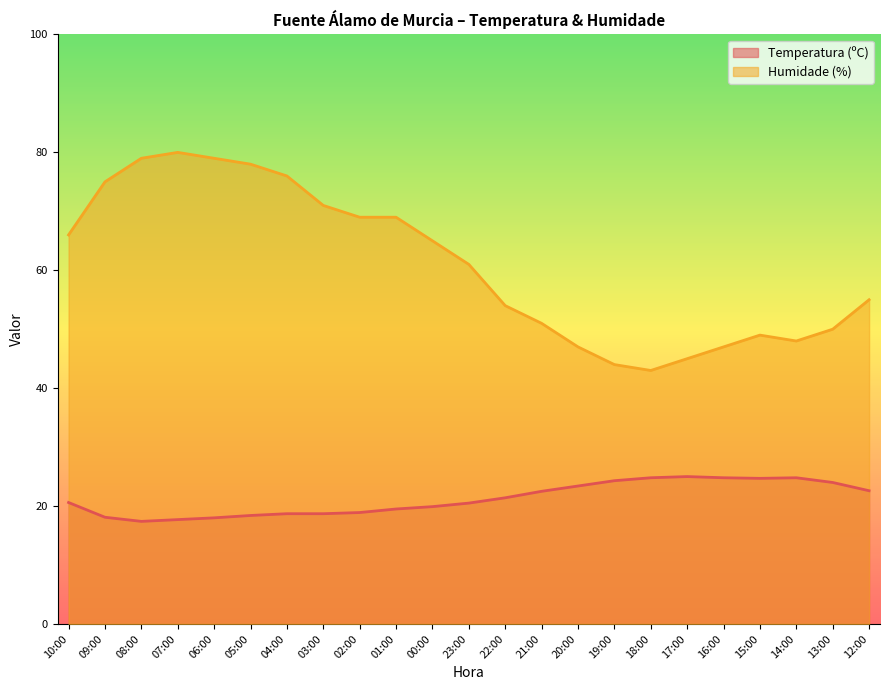

What is the difference between the highest and lowest values at 01:00?

49.5